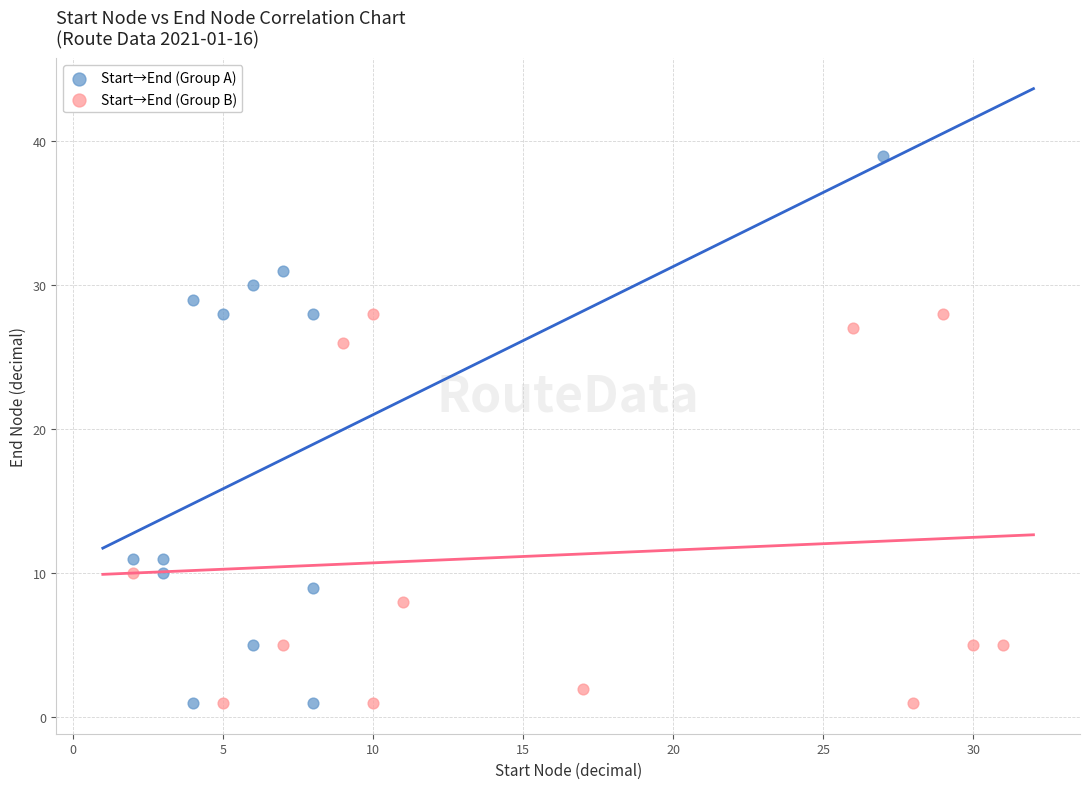

Which series contains the highest Y value?

Start→End (Group A)